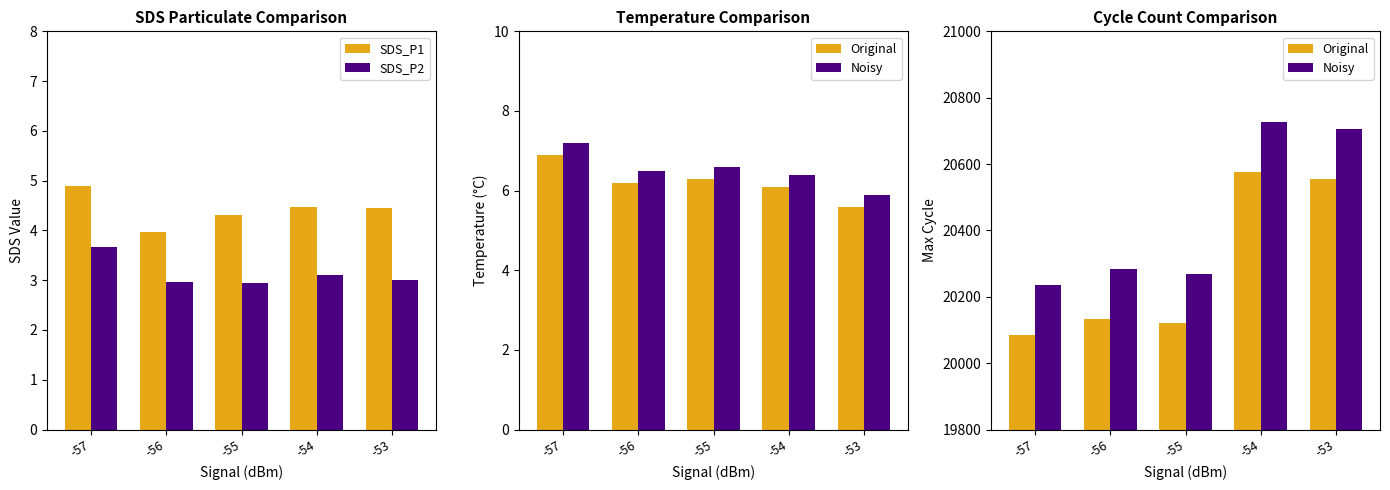

At which label is SDS_P2 closest to 3?

-53